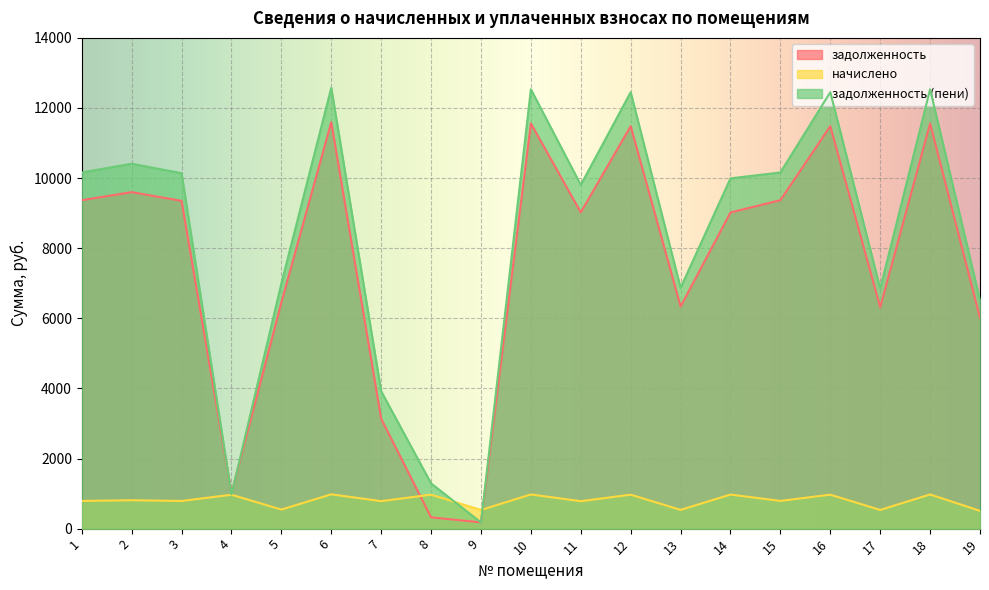

Between 6 and 16, which series saw the biggest shift?

задолженность (пени)